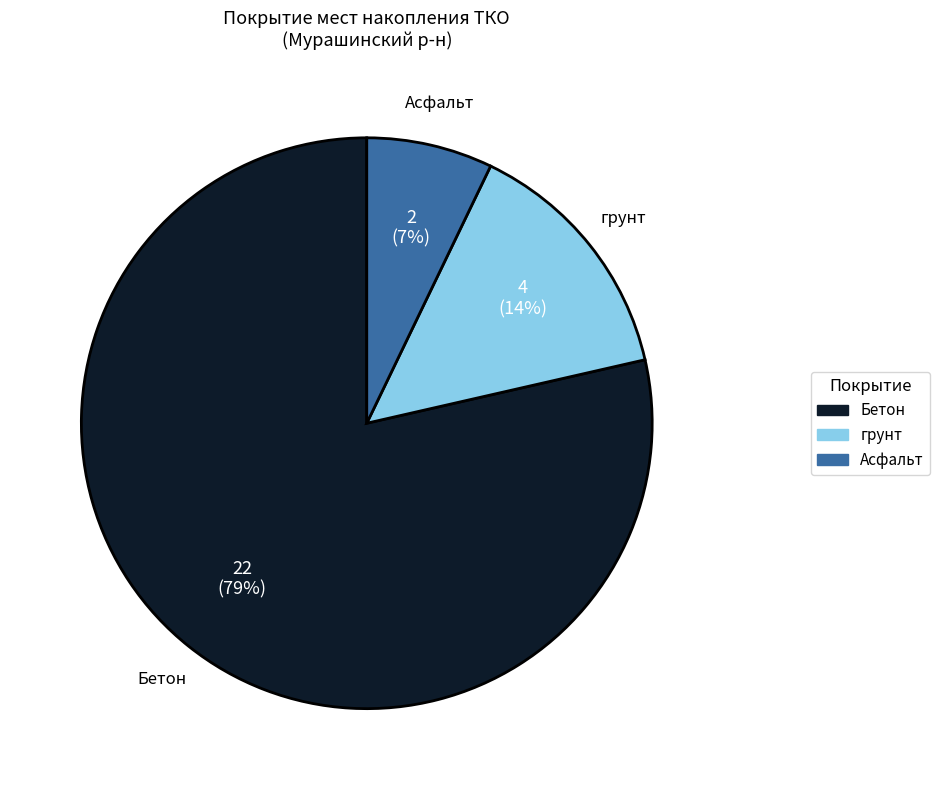

To the nearest percent, what portion does грунт represent?

14%